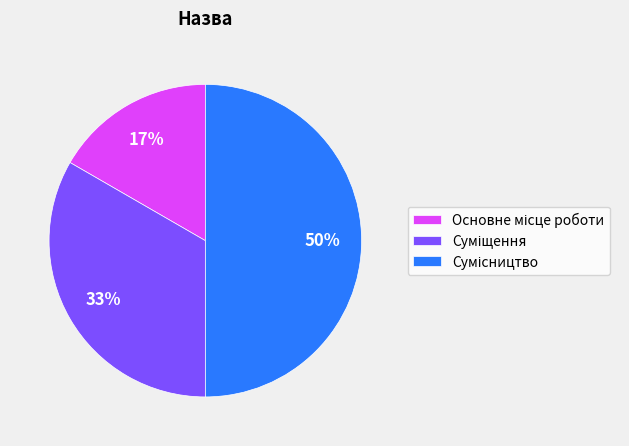

To the nearest percent, what is the difference between the largest and smallest slice percentages?

33%